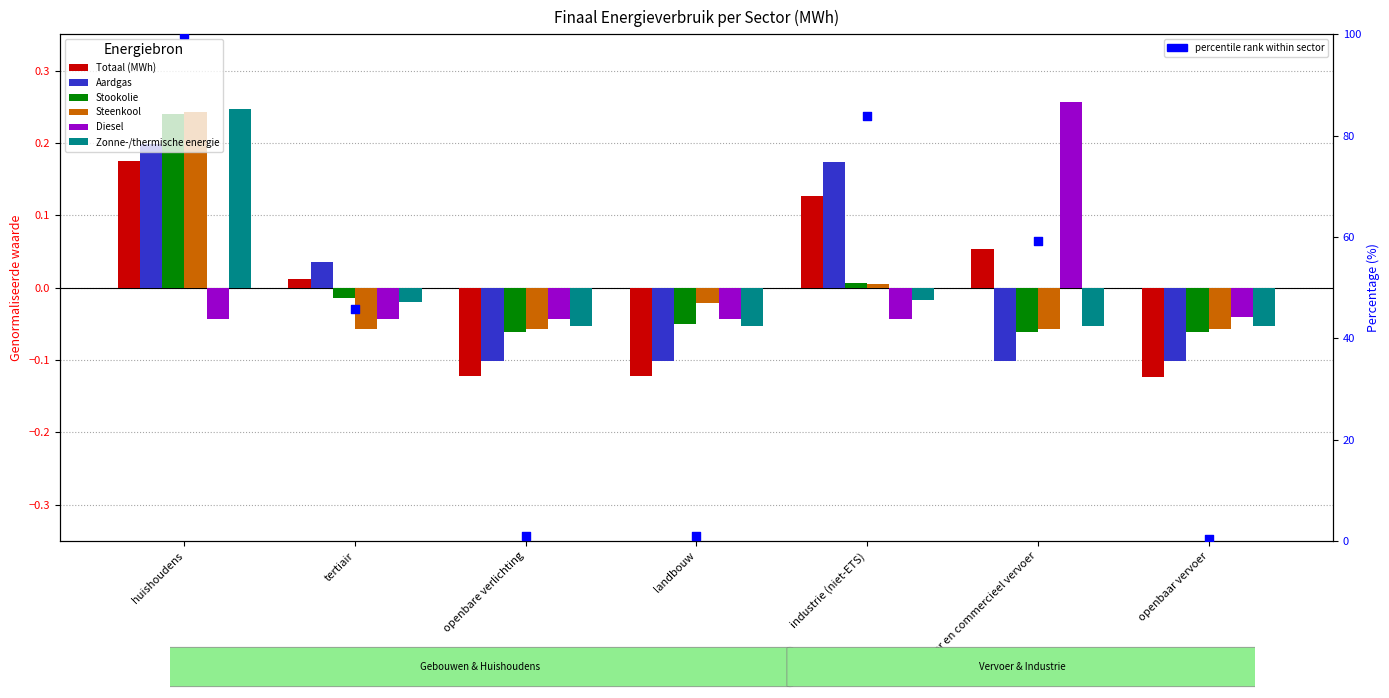

At how many categories does at least one series exceed 0?

4